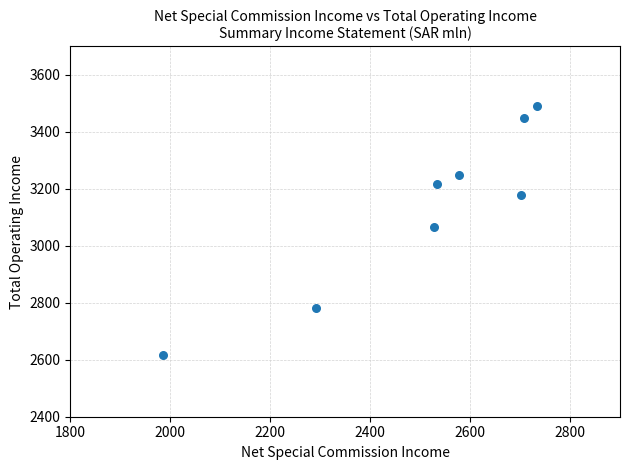

What Y value in the scatter plot is closest to 3053?

3066.7